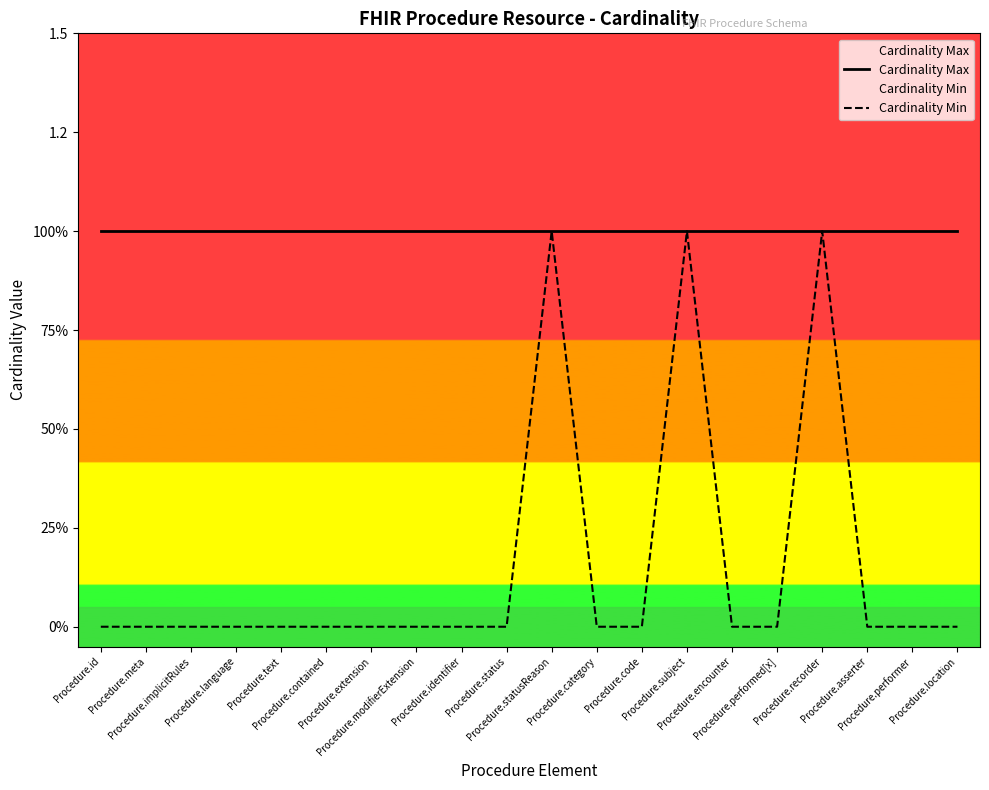

True or false: Cardinality Min has more than 1 interior local peaks.

True